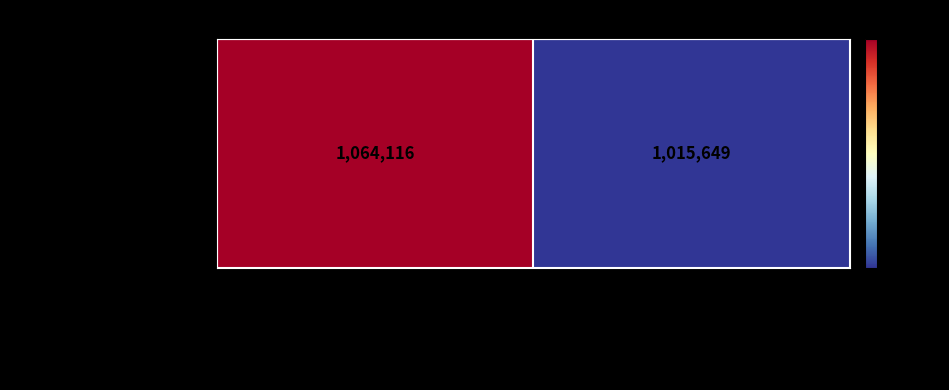

True or false: the data shows 1064116 at 001-003-0025339.

True